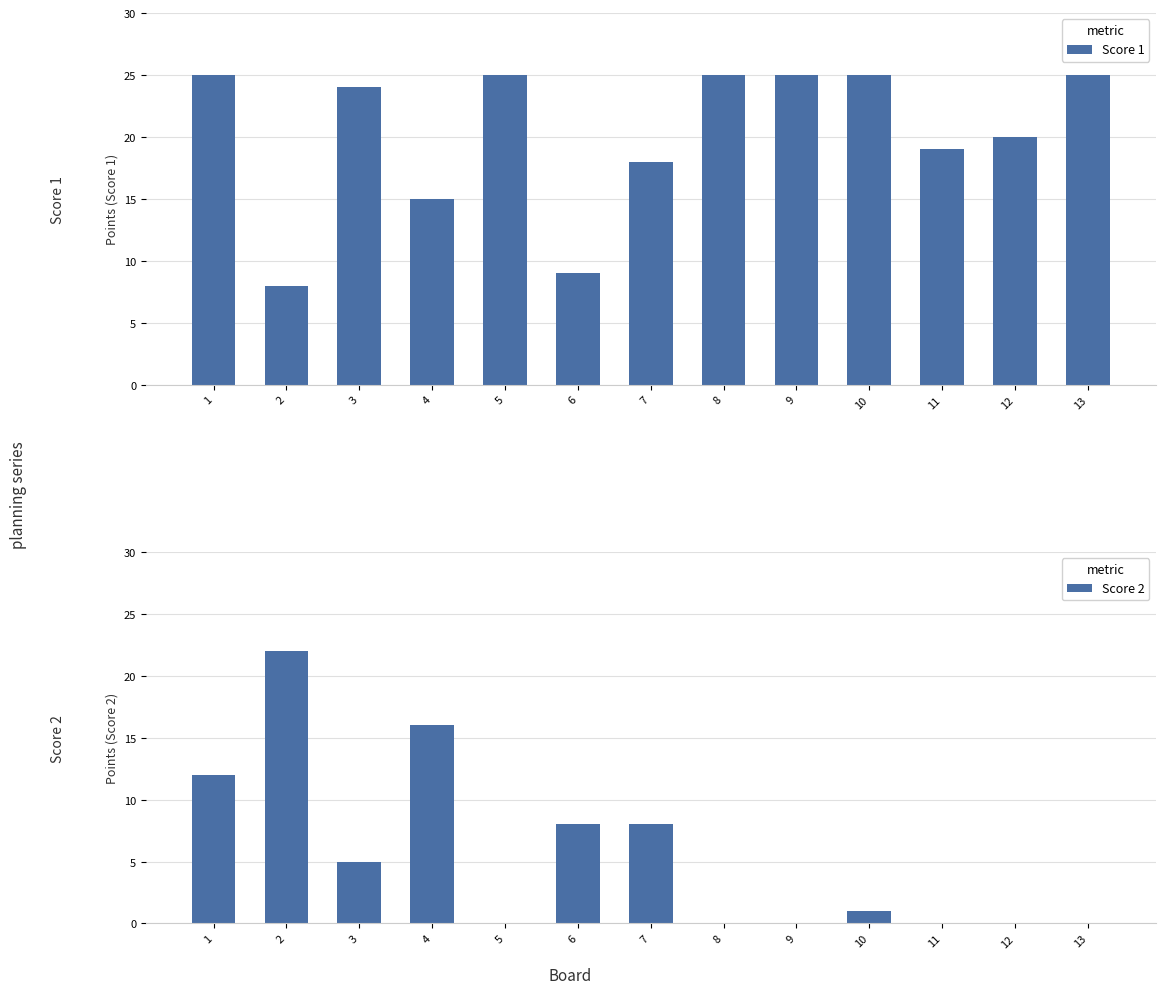

Rank the series by their maximum value, from lowest to highest.

Score 2, Score 1